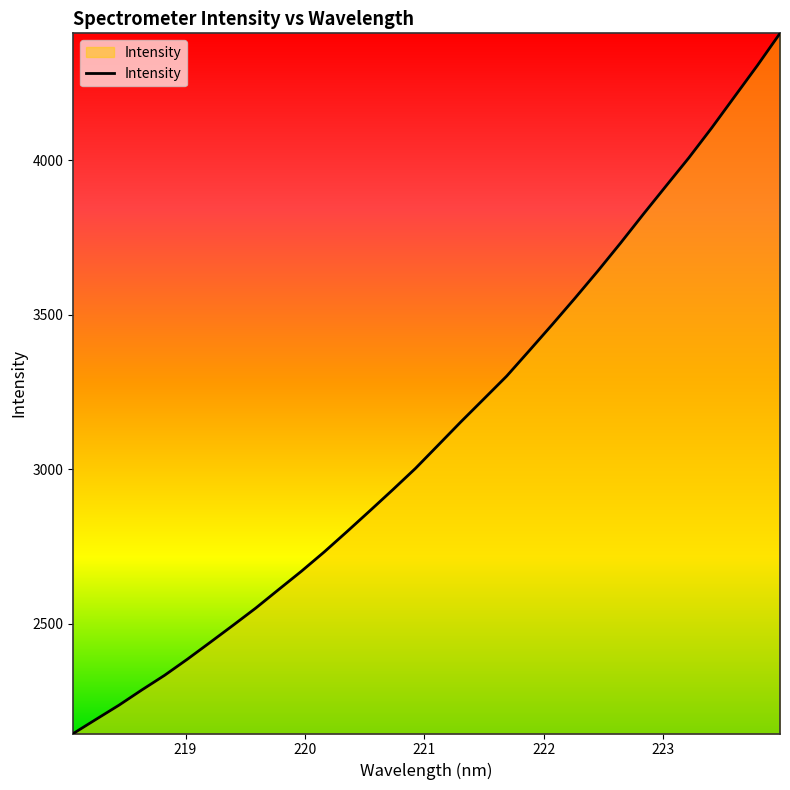

What is the difference between the maximum and minimum values?

2265.2